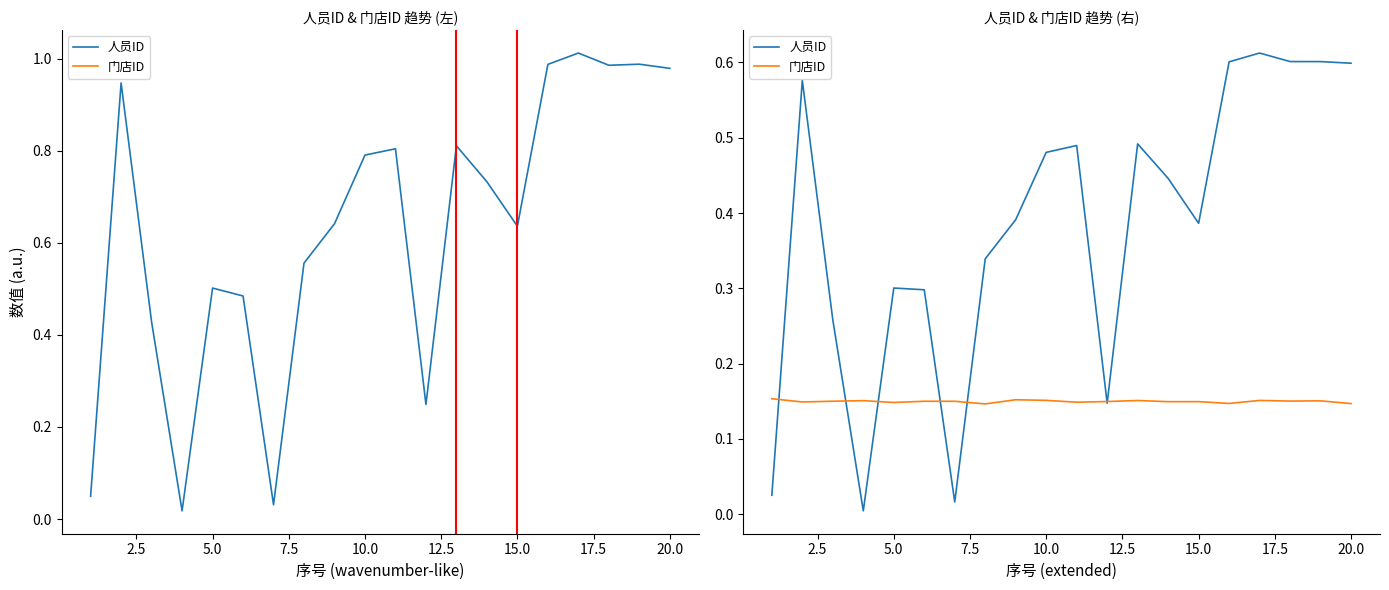

Which series changed the most between 20.0 and 17?

人员ID